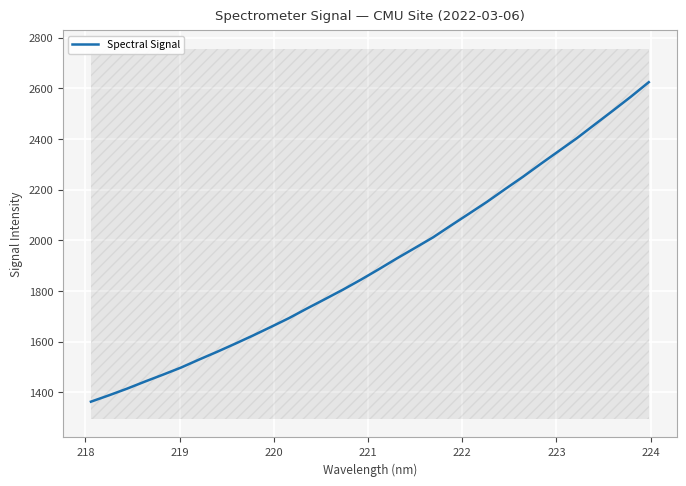

What is the minimum value for Spectral Signal?

1363.4